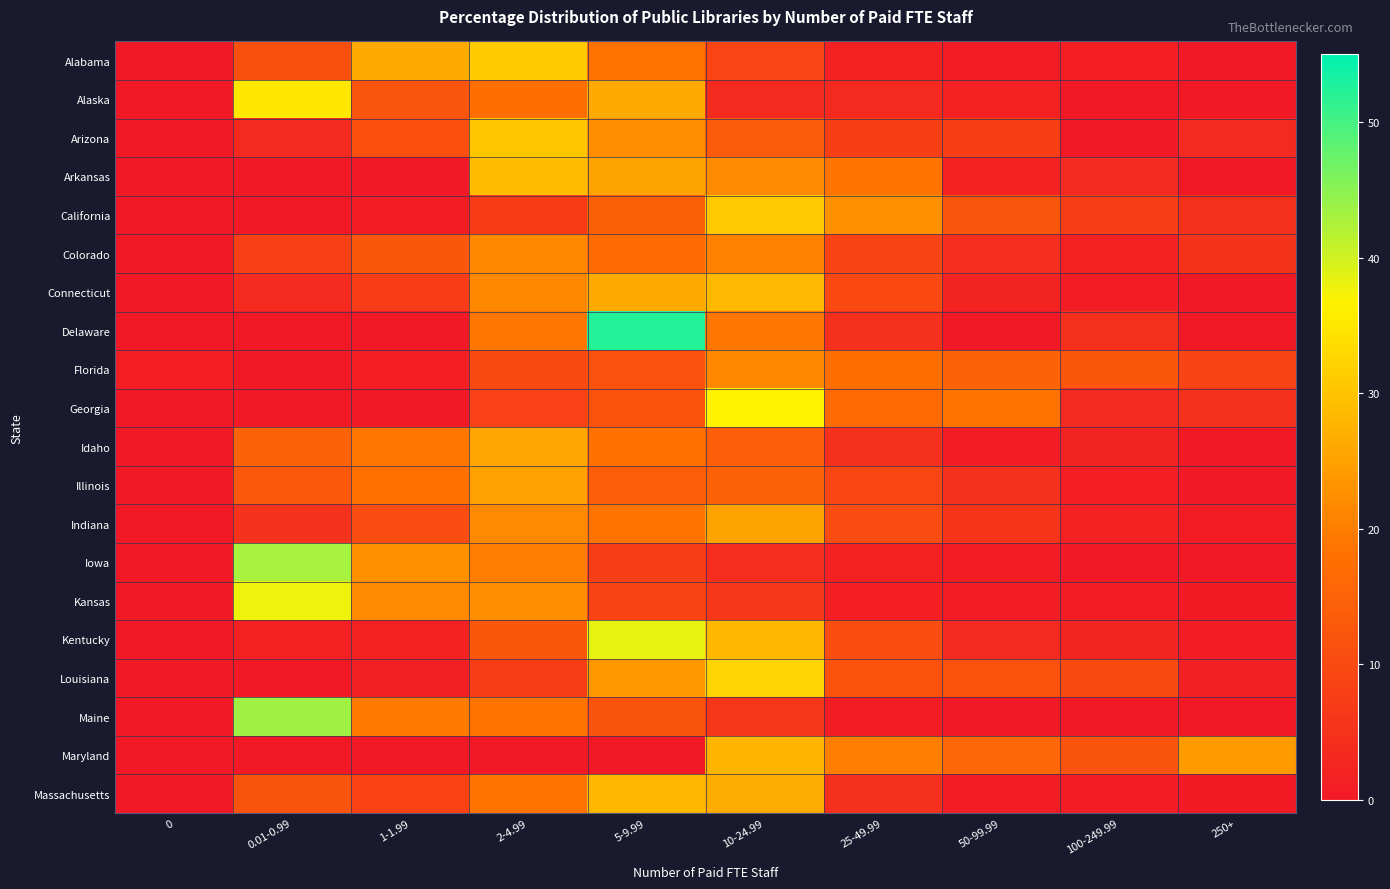

Reading left to right, extract all data points from this chart.

Alabama: 0=0.0	0.01-0.99=11.4	1-1.99=26.4	2-4.99=30.9	5-9.99=18.2	10-24.99=9.1	25-49.99=1.8	50-99.99=0.9	100-249.99=1.4	250+=0.0
Alaska: 0=0.0	0.01-0.99=35.1	1-1.99=12.3	2-4.99=17.5	5-9.99=26.3	10-24.99=3.5	25-49.99=3.5	50-99.99=1.8	100-249.99=0.0	250+=0.0
Arizona: 0=0.0	0.01-0.99=3.4	1-1.99=11.2	2-4.99=30.3	5-9.99=22.5	10-24.99=13.5	25-49.99=7.9	50-99.99=7.9	100-249.99=0.0	250+=3.4
Arkansas: 0=0.0	0.01-0.99=0.0	1-1.99=0.0	2-4.99=28.8	5-9.99=25.4	10-24.99=22.0	25-49.99=18.6	50-99.99=1.7	100-249.99=3.4	250+=0.0
California: 0=0.0	0.01-0.99=0.0	1-1.99=0.5	2-4.99=7.0	5-9.99=14.5	10-24.99=30.6	25-49.99=22.6	50-99.99=12.4	100-249.99=7.5	250+=4.8
Colorado: 0=0.0	0.01-0.99=8.0	1-1.99=12.5	2-4.99=21.4	5-9.99=17.0	10-24.99=20.5	25-49.99=8.9	50-99.99=4.5	100-249.99=1.8	250+=5.4
Connecticut: 0=0.0	0.01-0.99=3.9	1-1.99=7.1	2-4.99=21.4	5-9.99=26.4	10-24.99=28.6	25-49.99=9.9	50-99.99=2.2	100-249.99=0.6	250+=0.0
Delaware: 0=0.0	0.01-0.99=0.0	1-1.99=0.0	2-4.99=19.1	5-9.99=52.4	10-24.99=19.1	25-49.99=4.8	50-99.99=0.0	100-249.99=4.8	250+=0.0
Florida: 0=1.3	0.01-0.99=0.0	1-1.99=1.3	2-4.99=10.1	5-9.99=11.4	10-24.99=21.5	25-49.99=17.7	50-99.99=15.2	100-249.99=12.7	250+=8.9
Georgia: 0=0.0	0.01-0.99=0.0	1-1.99=0.0	2-4.99=8.3	5-9.99=11.7	10-24.99=36.7	25-49.99=16.7	50-99.99=18.3	100-249.99=3.3	250+=5.0
Idaho: 0=0.0	0.01-0.99=15.2	1-1.99=19.1	2-4.99=25.7	5-9.99=18.1	10-24.99=14.3	25-49.99=4.8	50-99.99=0.9	100-249.99=1.9	250+=0.0
Illinois: 0=0.0	0.01-0.99=13.0	1-1.99=18.0	2-4.99=25.0	5-9.99=14.1	10-24.99=14.8	25-49.99=9.2	50-99.99=4.7	100-249.99=1.1	250+=0.2
Indiana: 0=0.0	0.01-0.99=5.1	1-1.99=10.6	2-4.99=21.6	5-9.99=18.6	10-24.99=25.4	25-49.99=10.6	50-99.99=5.5	100-249.99=1.7	250+=0.8
Iowa: 0=0.0	0.01-0.99=43.1	1-1.99=22.7	2-4.99=20.0	5-9.99=7.7	10-24.99=4.1	25-49.99=1.7	50-99.99=0.8	100-249.99=0.0	250+=0.0
Kansas: 0=0.0	0.01-0.99=37.7	1-1.99=21.7	2-4.99=22.3	5-9.99=8.8	10-24.99=6.3	25-49.99=1.3	50-99.99=0.6	100-249.99=0.9	250+=0.3
Kentucky: 0=0.0	0.01-0.99=1.7	1-1.99=1.7	2-4.99=12.5	5-9.99=38.3	10-24.99=28.3	25-49.99=10.8	50-99.99=3.3	100-249.99=2.5	250+=0.8
Louisiana: 0=0.0	0.01-0.99=0.0	1-1.99=1.5	2-4.99=7.3	5-9.99=23.5	10-24.99=32.4	25-49.99=11.8	50-99.99=11.8	100-249.99=10.3	250+=1.5
Maine: 0=0.0	0.01-0.99=43.4	1-1.99=19.6	2-4.99=18.3	5-9.99=11.9	10-24.99=6.0	25-49.99=0.8	50-99.99=0.0	100-249.99=0.0	250+=0.0
Maryland: 0=0.0	0.01-0.99=0.0	1-1.99=0.0	2-4.99=0.0	5-9.99=0.0	10-24.99=28.0	25-49.99=20.0	50-99.99=16.0	100-249.99=12.0	250+=24.0
Massachusetts: 0=0.0	0.01-0.99=11.8	1-1.99=8.5	2-4.99=18.5	5-9.99=28.4	10-24.99=26.7	25-49.99=4.7	50-99.99=0.6	100-249.99=0.6	250+=0.3